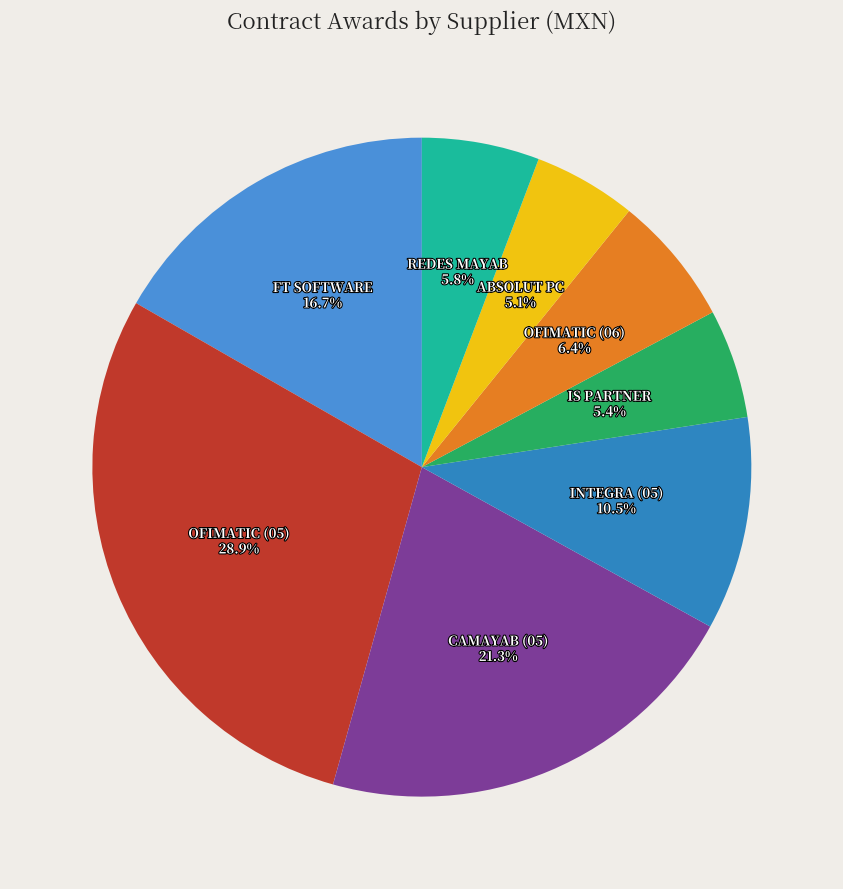

How many slices are in this pie chart?

8